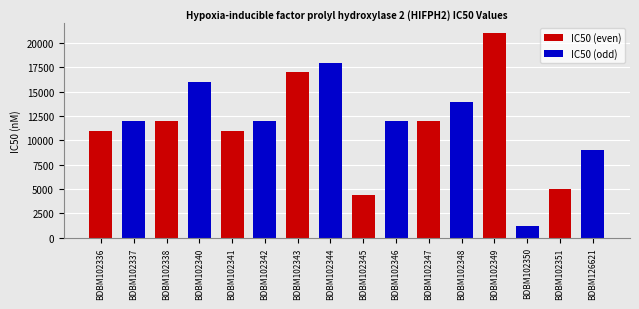

True or false: the data shows 16967 at BDBM102337.

False